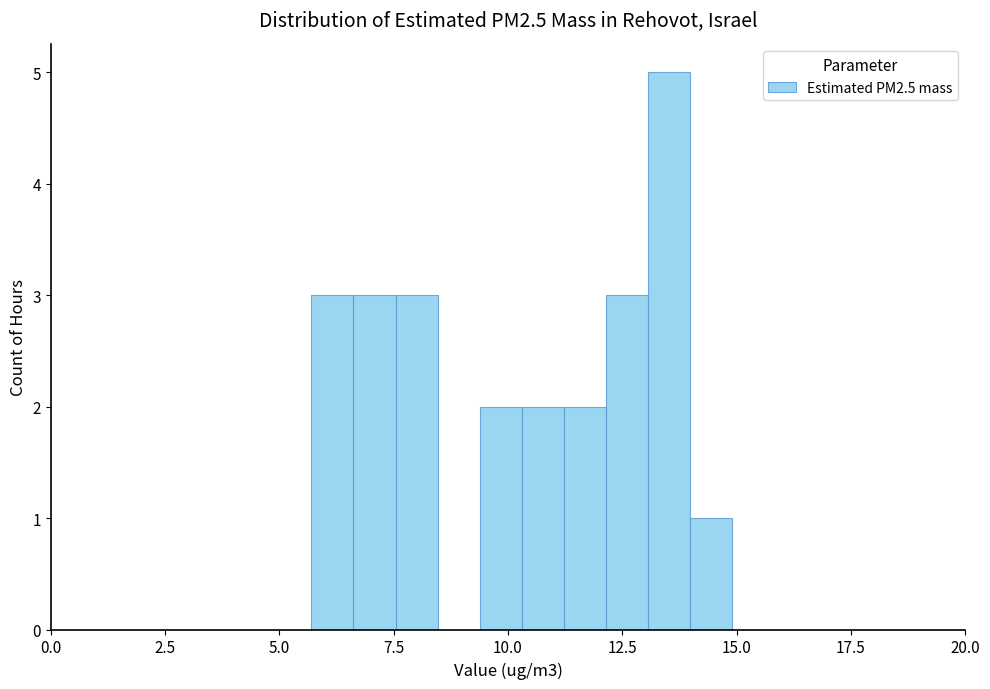

Read against the x-axis, roughly where is the centre of the tallest bar?

13.5